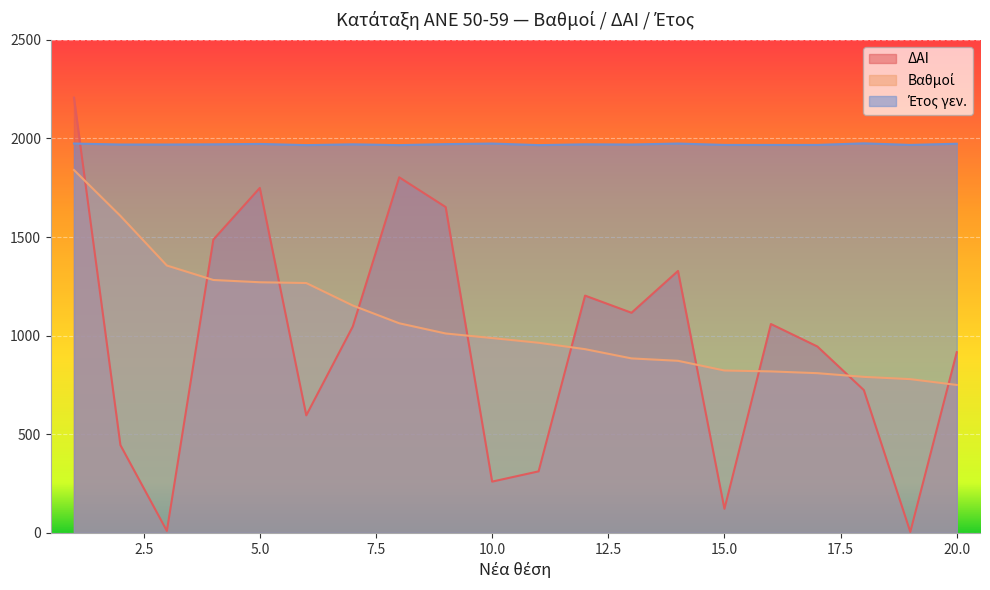

Rank the series at 18 from lowest to highest value.

ΔΑΙ, Βαθμοί, Έτος γεν.